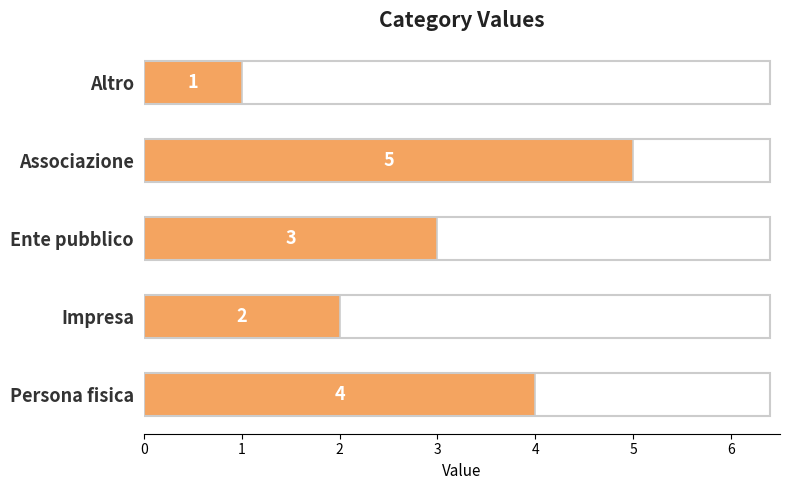

Rank the categories by value from lowest to highest.

Altro, Impresa, Ente pubblico, Persona fisica, Associazione